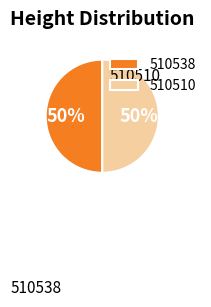

Is it true that 510538 is 50% of the pie?

True